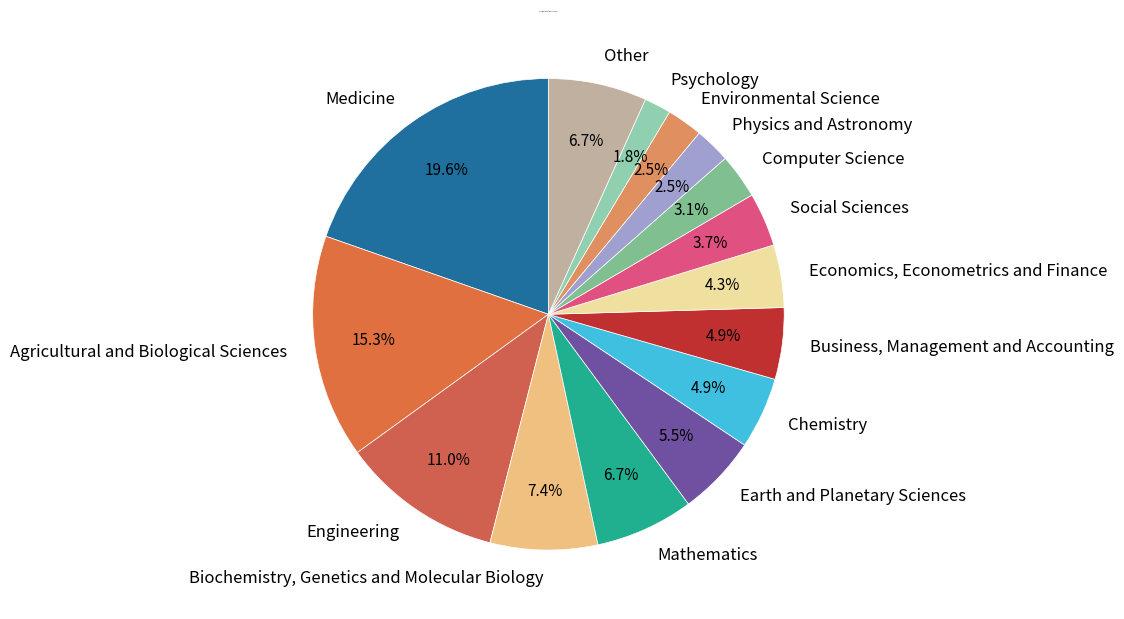

Which slice is the largest?

Medicine